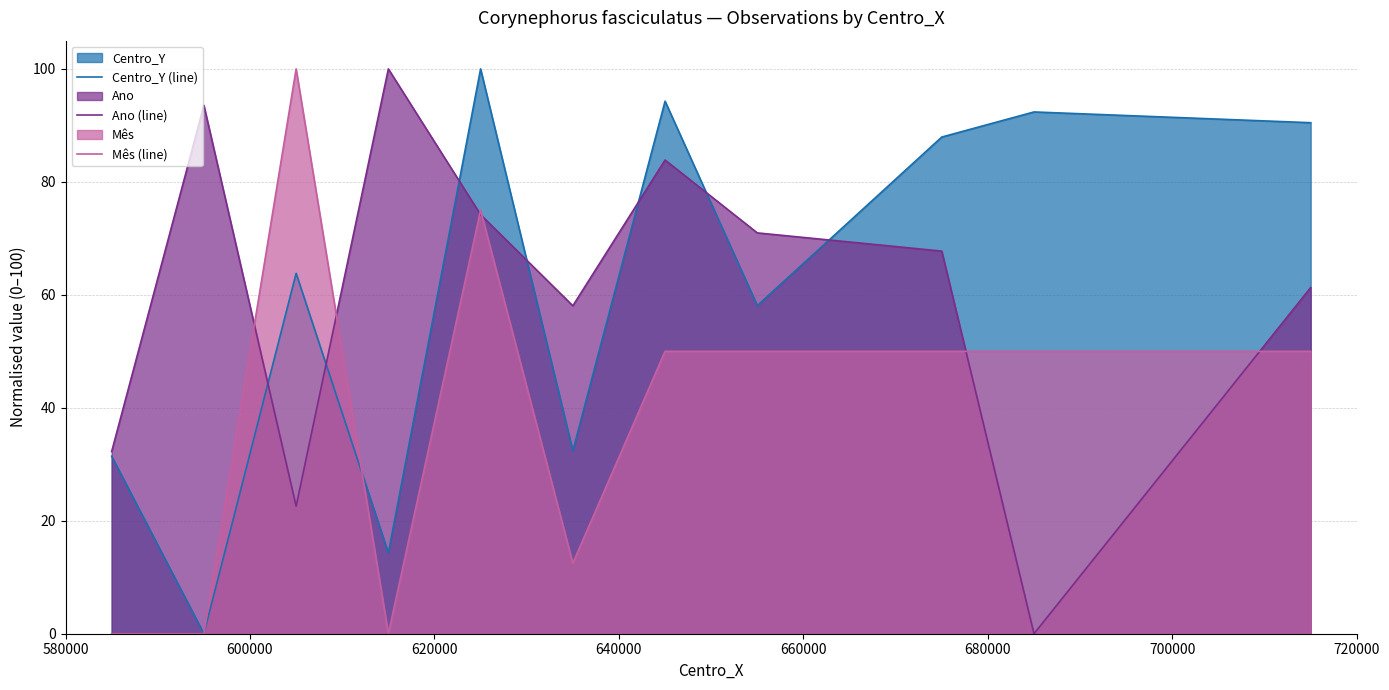

What is the maximum value for Mês (line)?

100.0